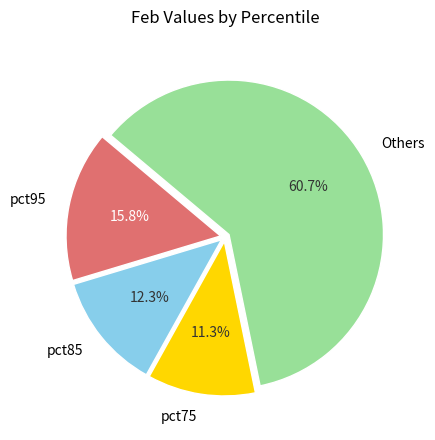

Is there any slice that represents more than half of the pie?

Yes